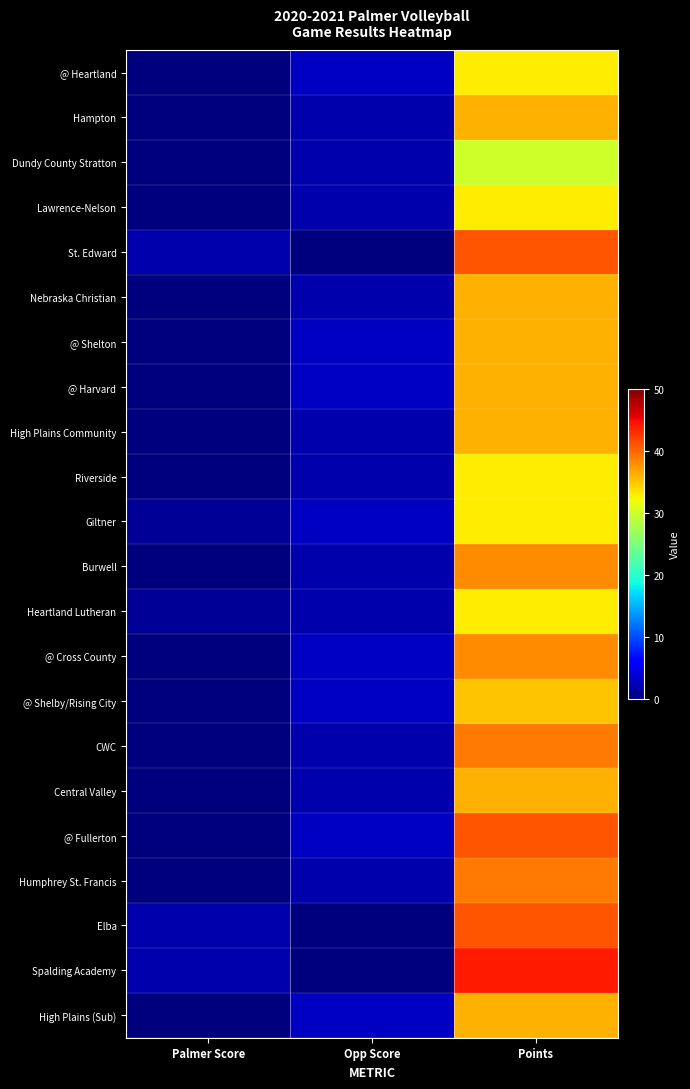

What is the difference between the highest and lowest values at Palmer Score?

2